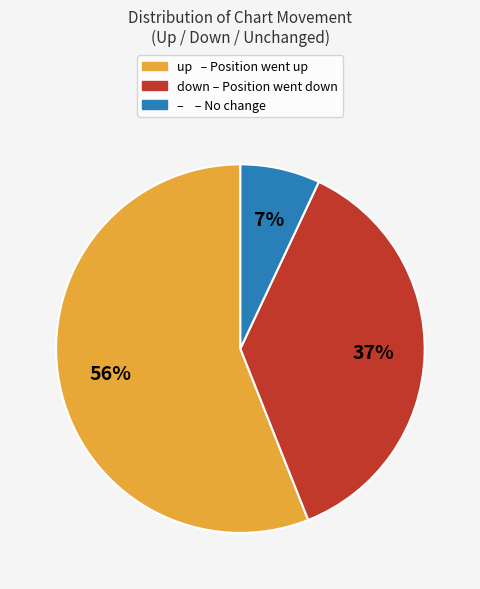

To the nearest percent, what is the difference between the largest and smallest slice percentages?

49%